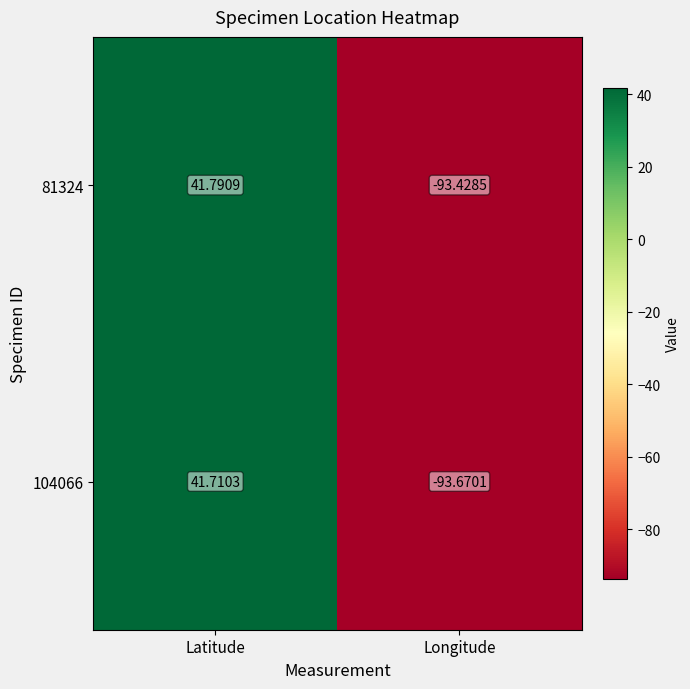

Is the value of 104066 at Latitude greater than the value of 81324 at Latitude?

No